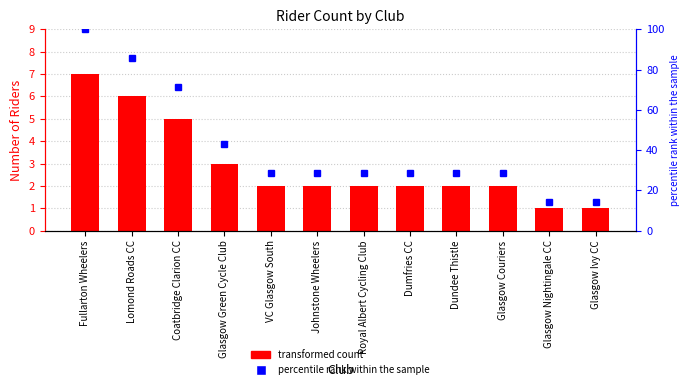

What is the label of the 4th bar from the left?

Glasgow Green Cycle Club